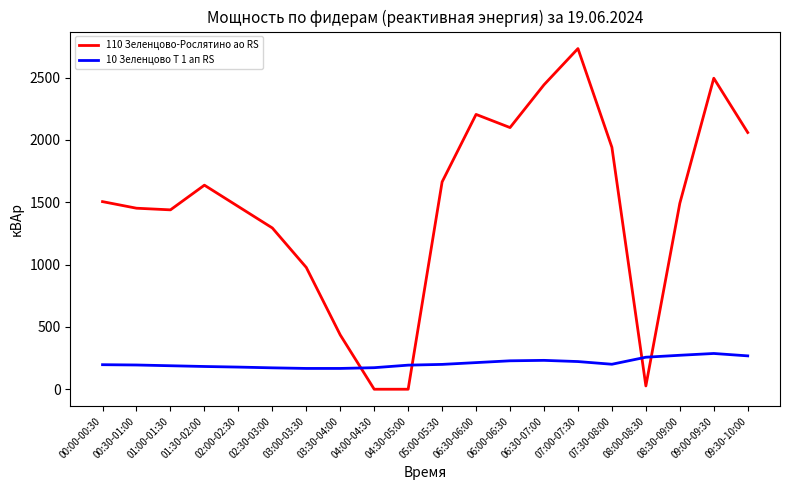

What is the difference between the 110 Зеленцово-Рослятино ао RS values at 07:30-08:00 and 00:30-01:00?

488.4